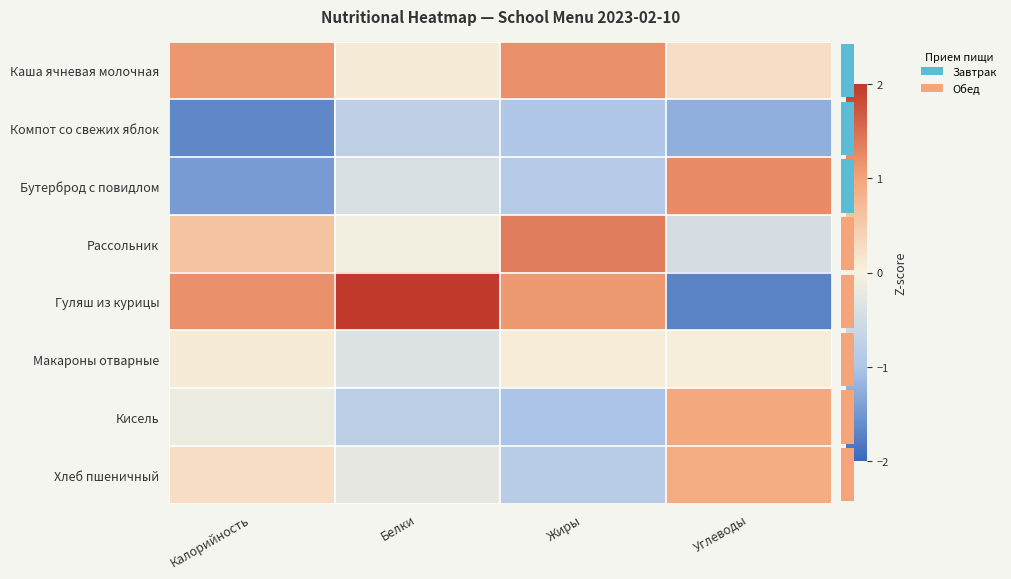

At which label does Гуляш из курицы reach its minimum?

Углеводы